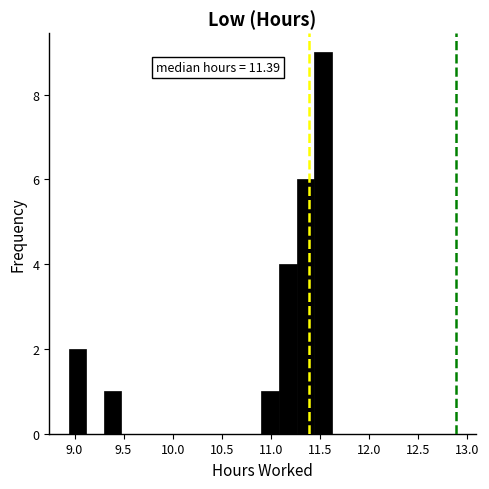

Around what value on the x-axis is the tallest bar? Give the approximate position of its centre, as read against the axis.

11.55